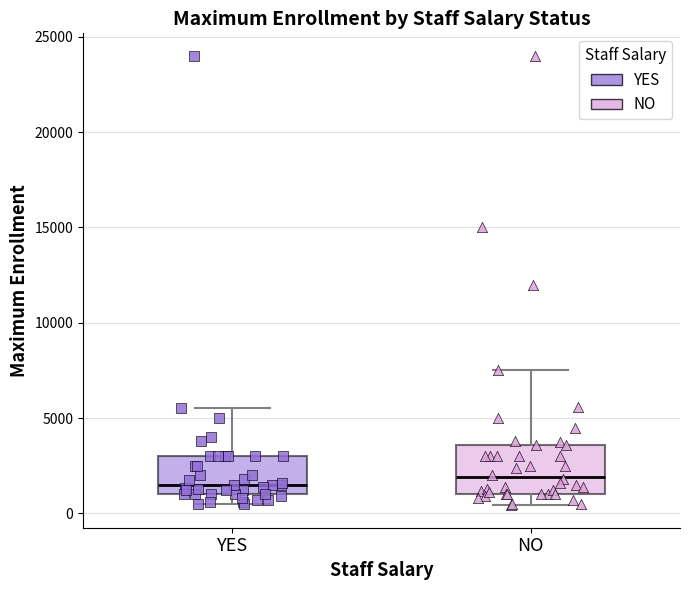

Comparing the boxes themselves (not the whiskers), which one is the tallest?

NO